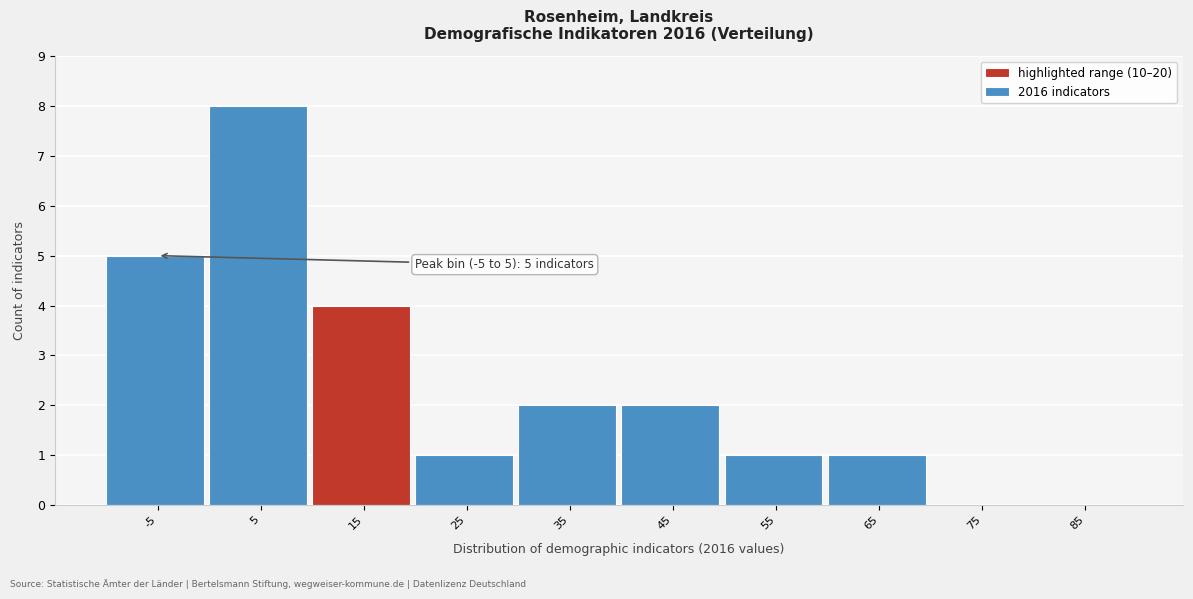

Reading left to right, transcribe all the data shown in this chart.

-5=5	5=8	15=4	25=1	35=2	45=2	55=1	65=1	75=0	85=0